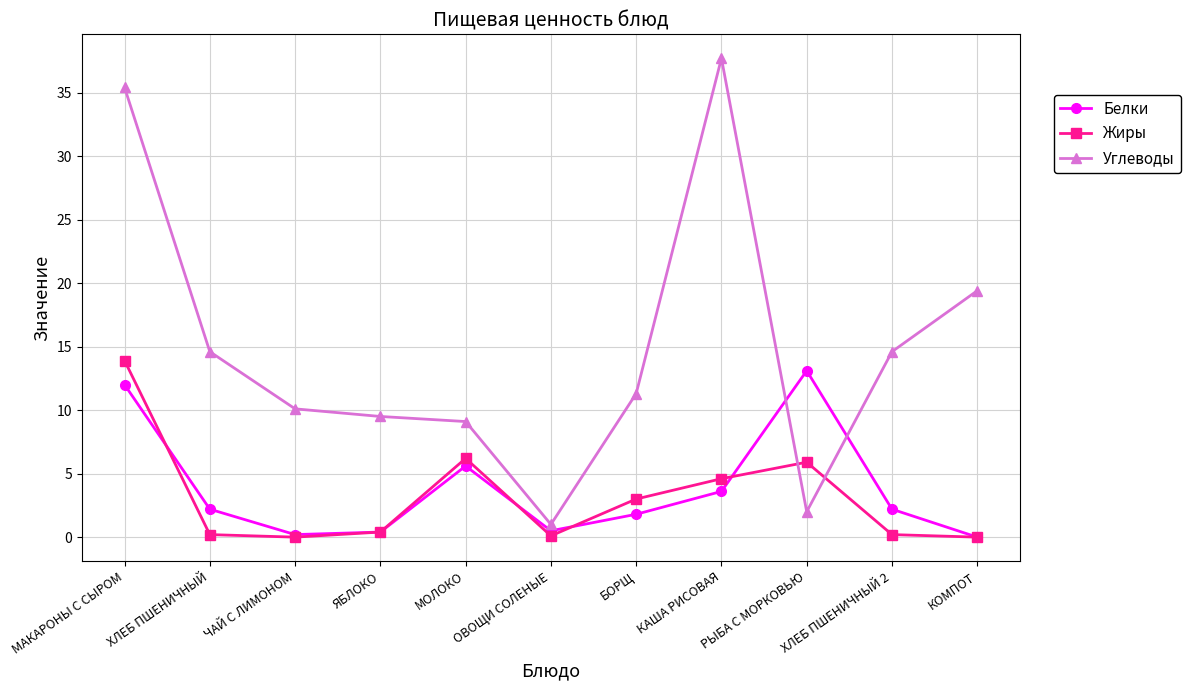

Where is the first local maximum for Белки?

МОЛОКО